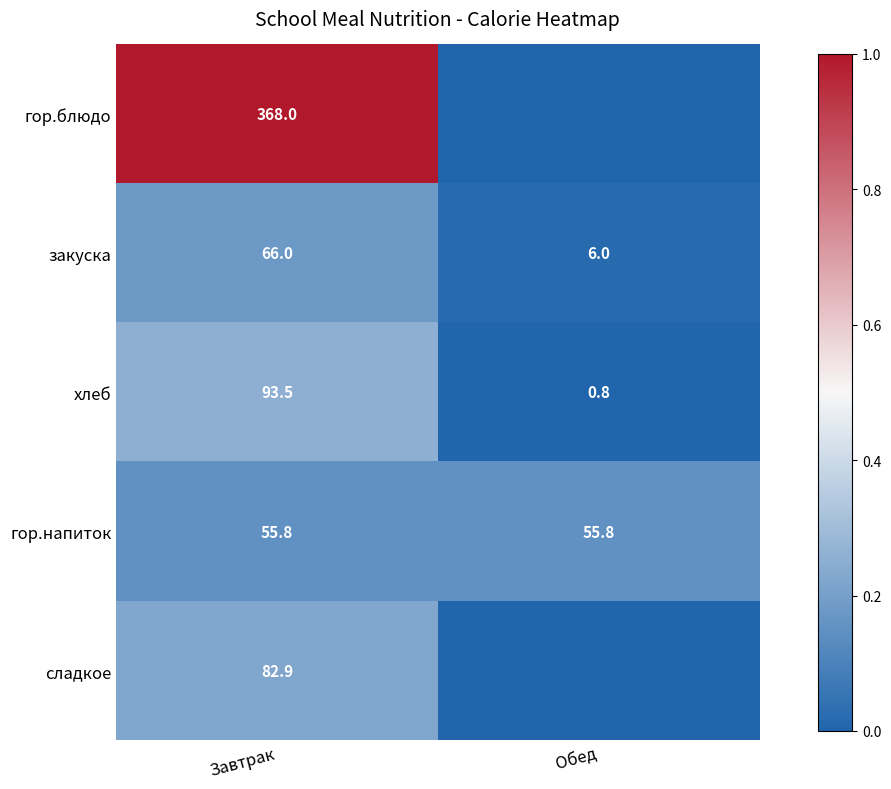

What is the difference between the хлеб values at Завтрак and Обед?

92.7